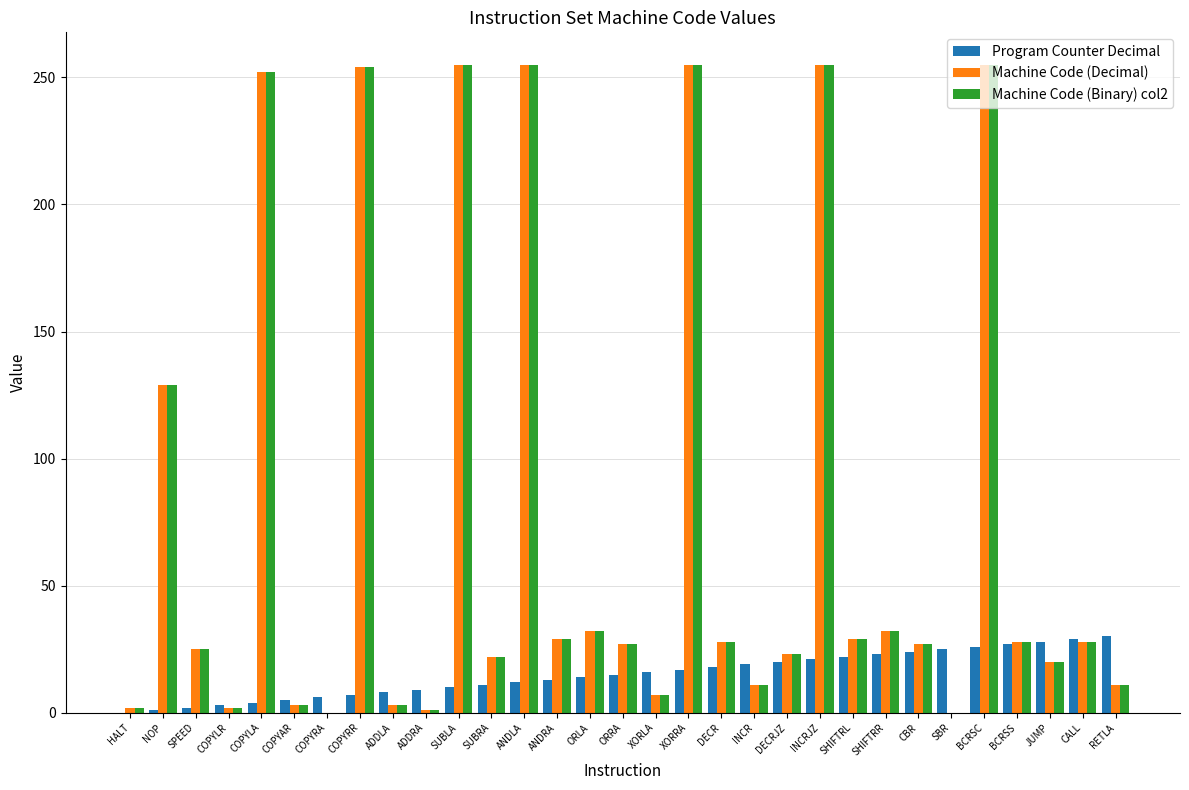

What is the sum of the Program Counter Decimal values at DECRJZ and JUMP?

48